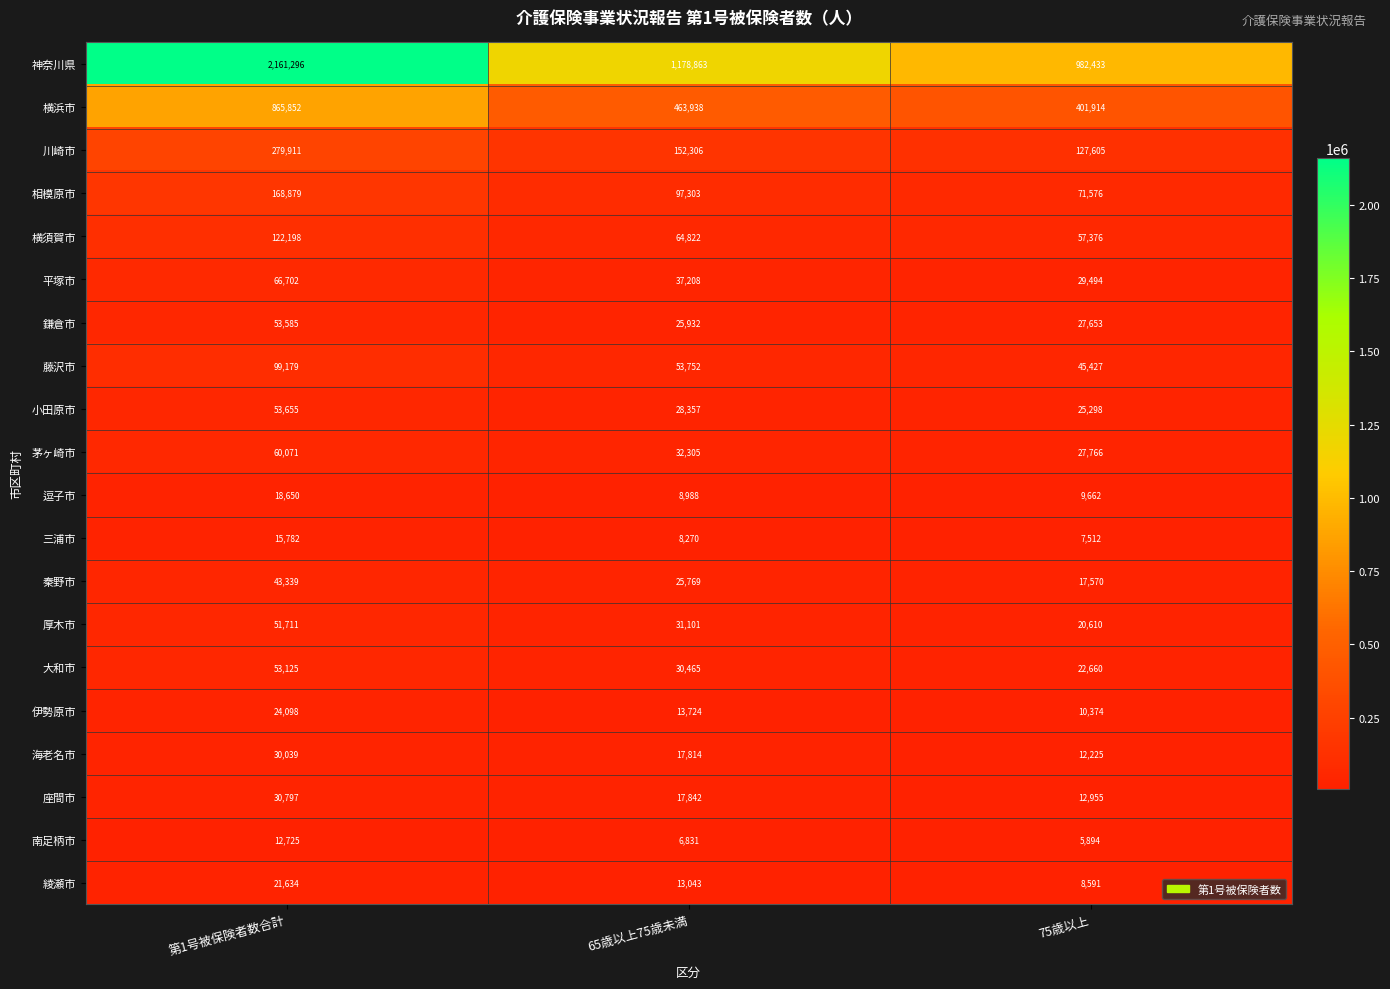

Rank the series by their maximum value, from highest to lowest.

神奈川県, 横浜市, 川崎市, 相模原市, 横須賀市, 藤沢市, 平塚市, 茅ヶ崎市, 小田原市, 鎌倉市, 大和市, 厚木市, 秦野市, 座間市, 海老名市, 伊勢原市, 綾瀬市, 逗子市, 三浦市, 南足柄市